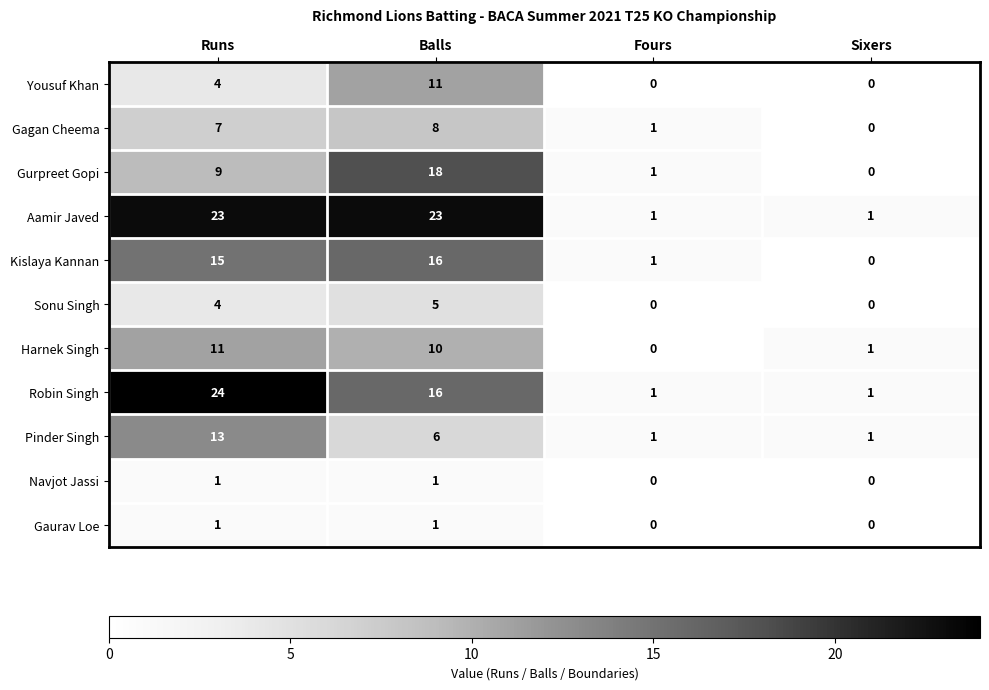

Count the Navjot Jassi values in the range 0 to 1.

4